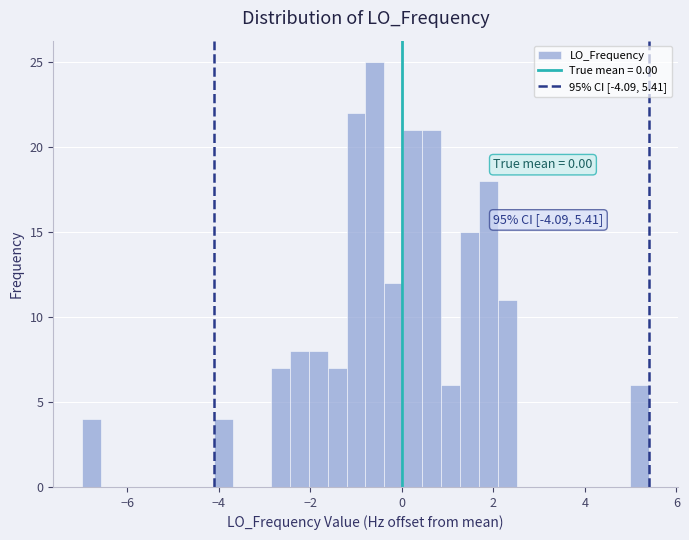

Around what value on the x-axis is the tallest bar? Give the approximate position of its centre, as read against the axis.

-0.6